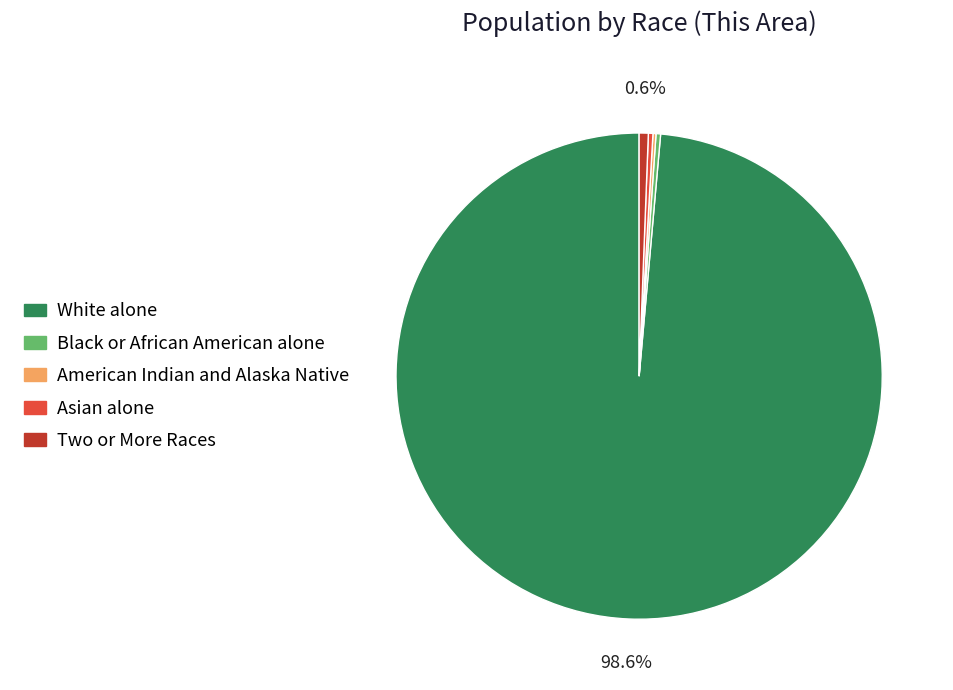

Is there a majority slice in this chart?

Yes